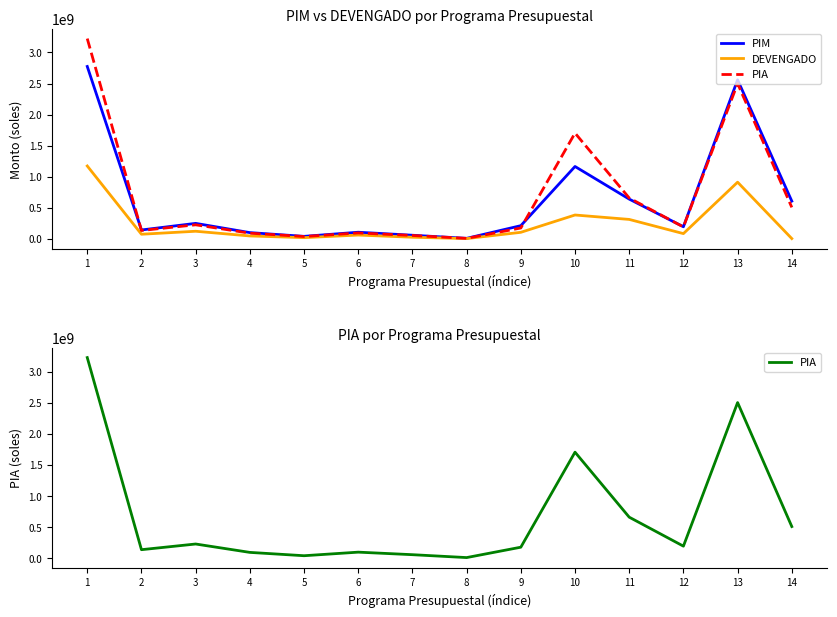

Which series changed the most between 4 and 7?

PIM